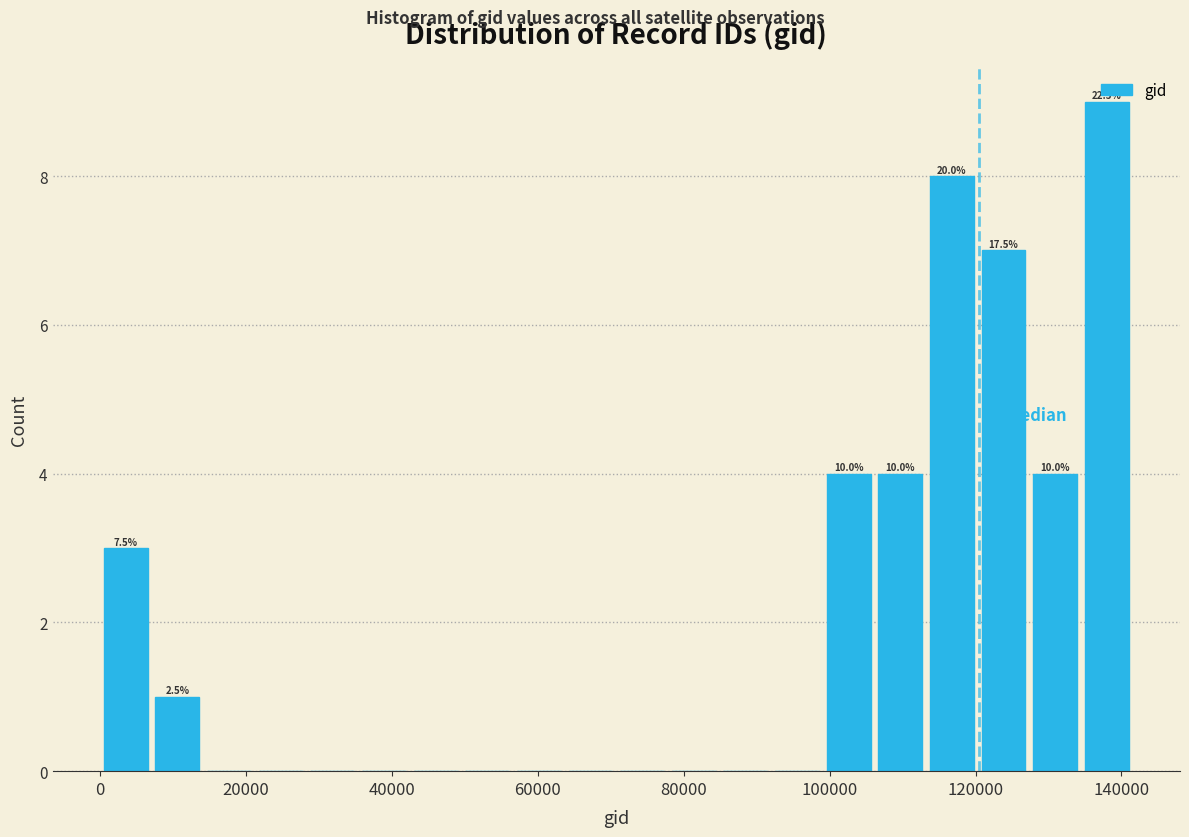

Read against the x-axis, roughly where is the centre of the tallest bar?

138000